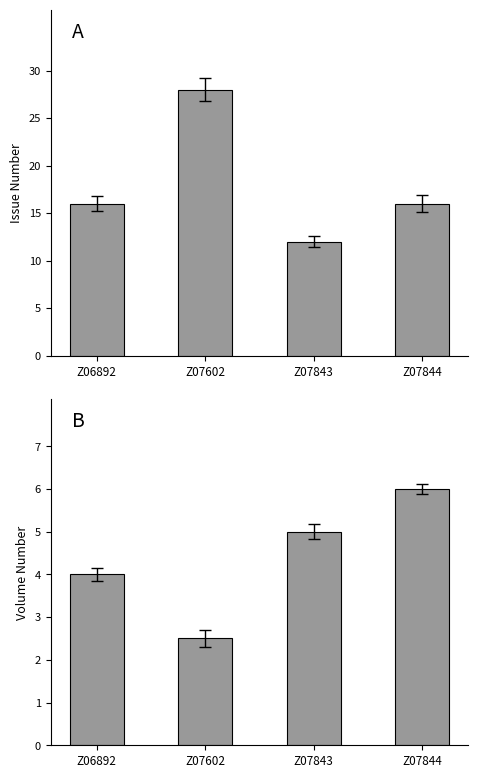

What are all the series names shown in the legend?

Issue, Volume